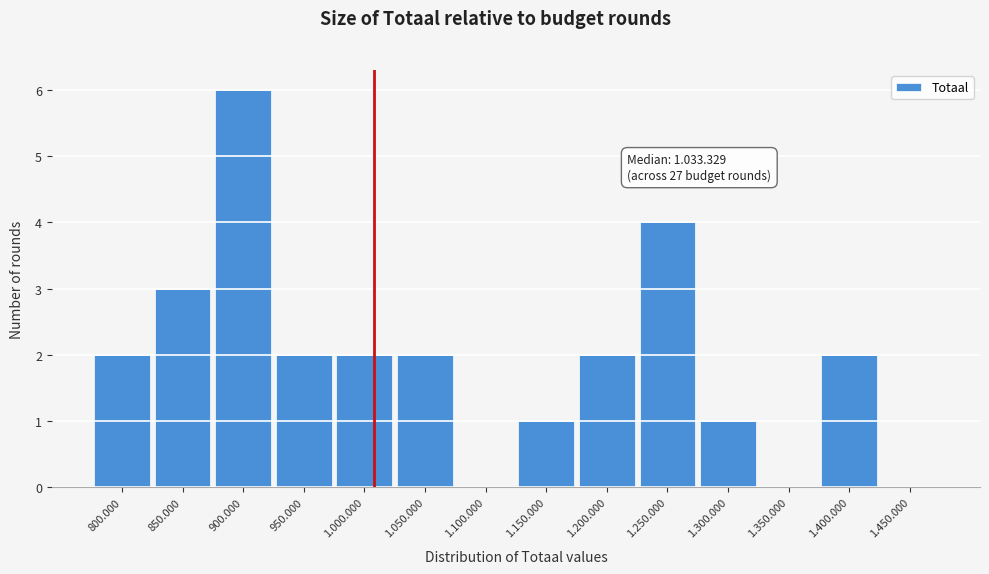

Reading left to right, transcribe all the data shown in this chart.

800.000=2	850.000=3	900.000=6	950.000=2	1.000.000=2	1.050.000=2	1.100.000=0	1.150.000=1	1.200.000=2	1.250.000=4	1.300.000=1	1.350.000=0	1.400.000=2	1.450.000=0